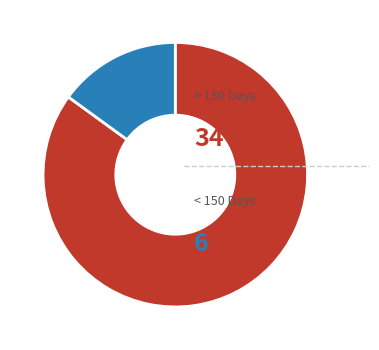

Does any single category account for the majority?

Yes